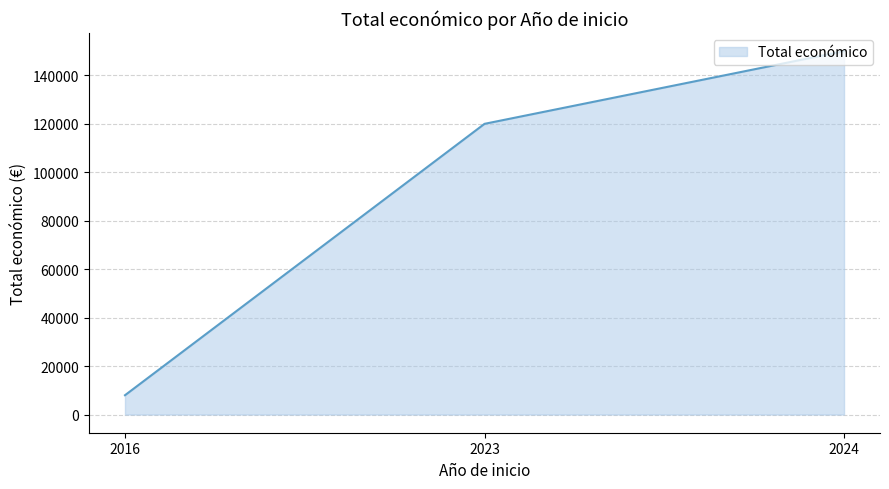

What is the difference between the maximum and minimum values?

142020